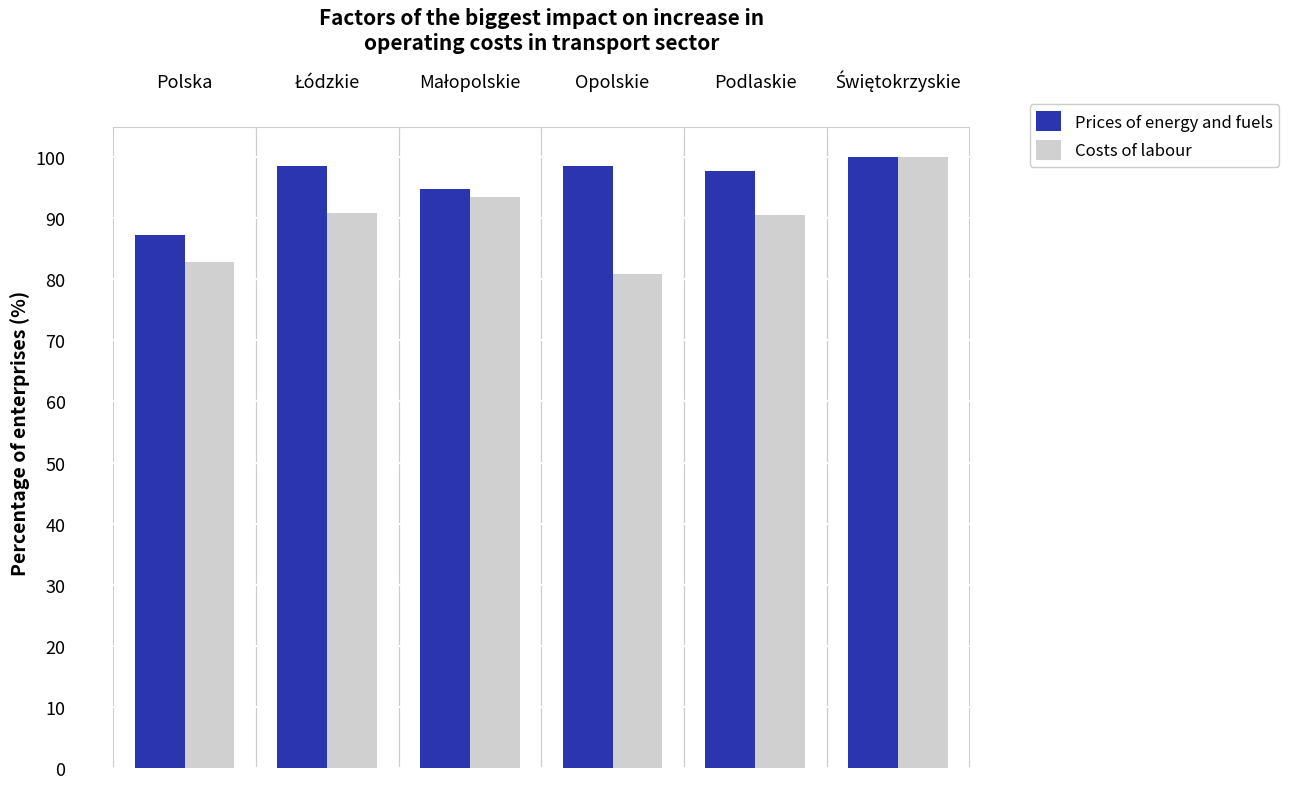

Which category has the highest value across all series?

Świętokrzyskie